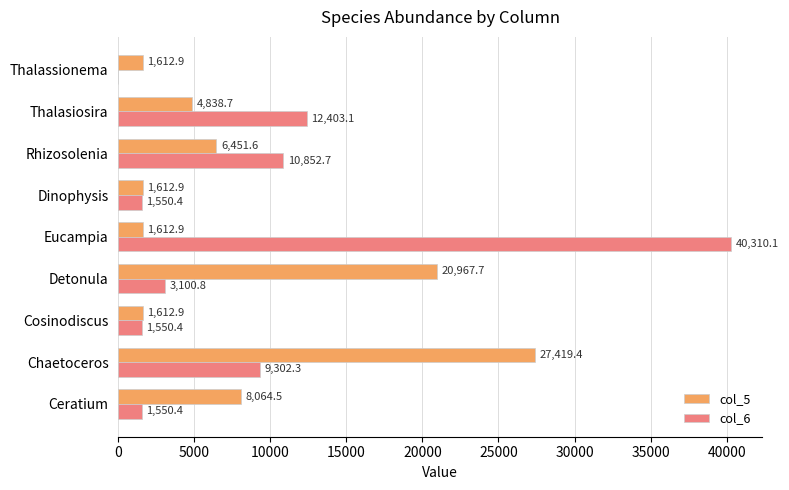

Where is col_6 nearest to the value 20155?

Thalasiosira